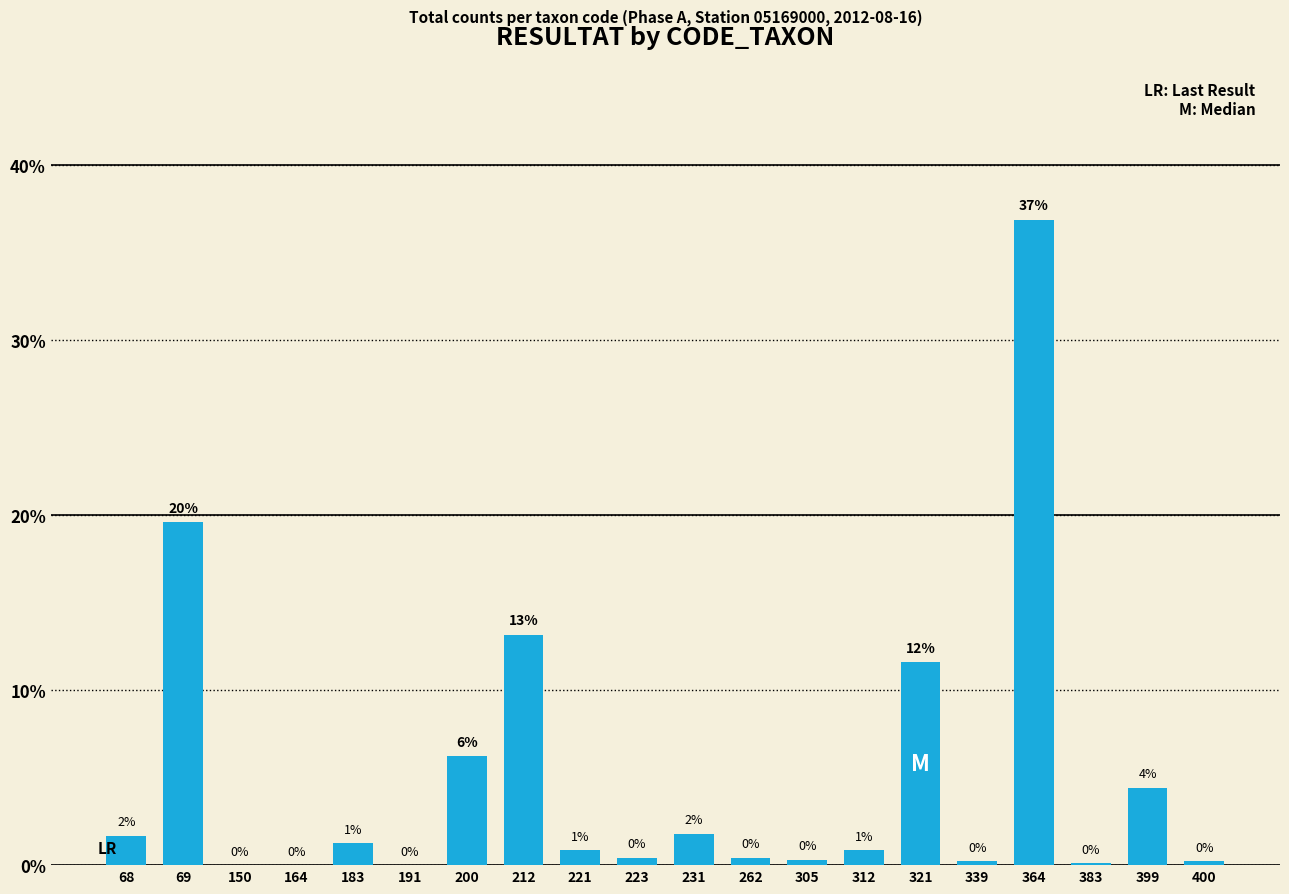

Which has a higher value, 150 or 212?

212